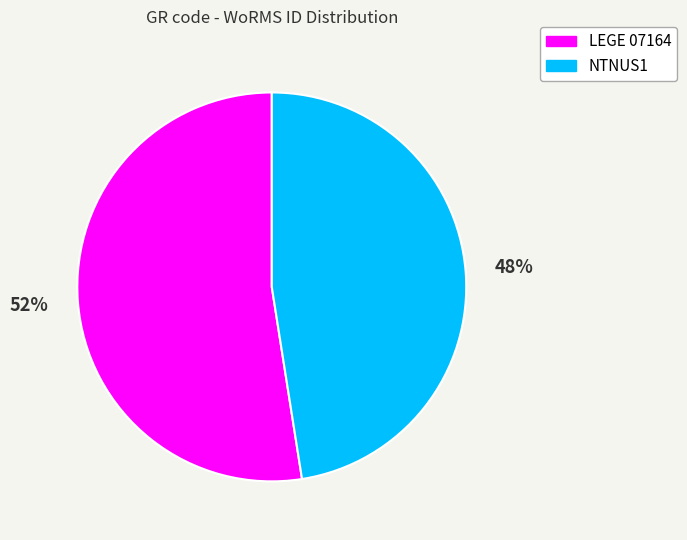

Rank the categories by value from lowest to highest.

NTNUS1, LEGE 07164